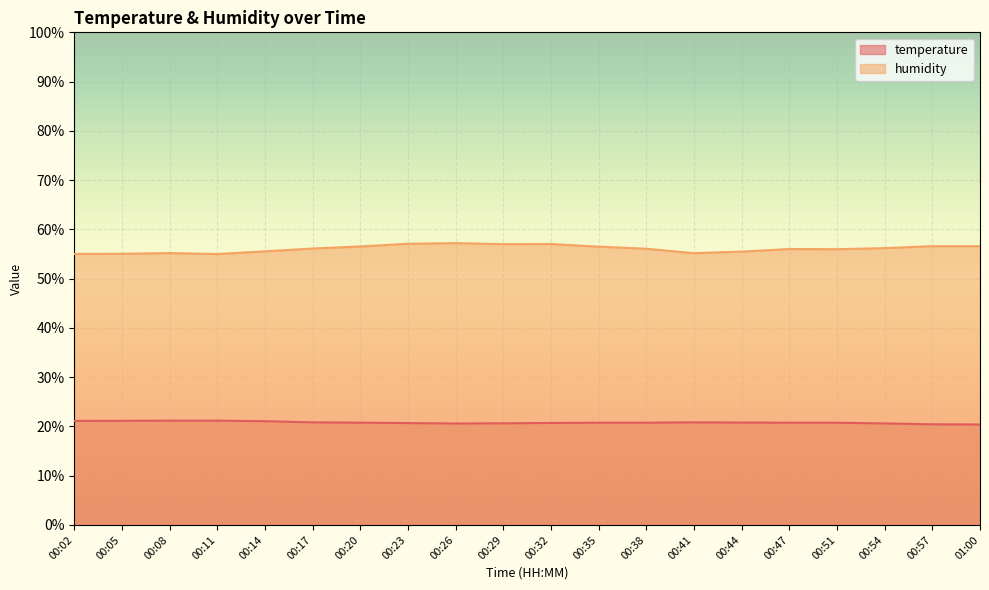

The temperature series shows 20.6 at 00:54. True or false?

True